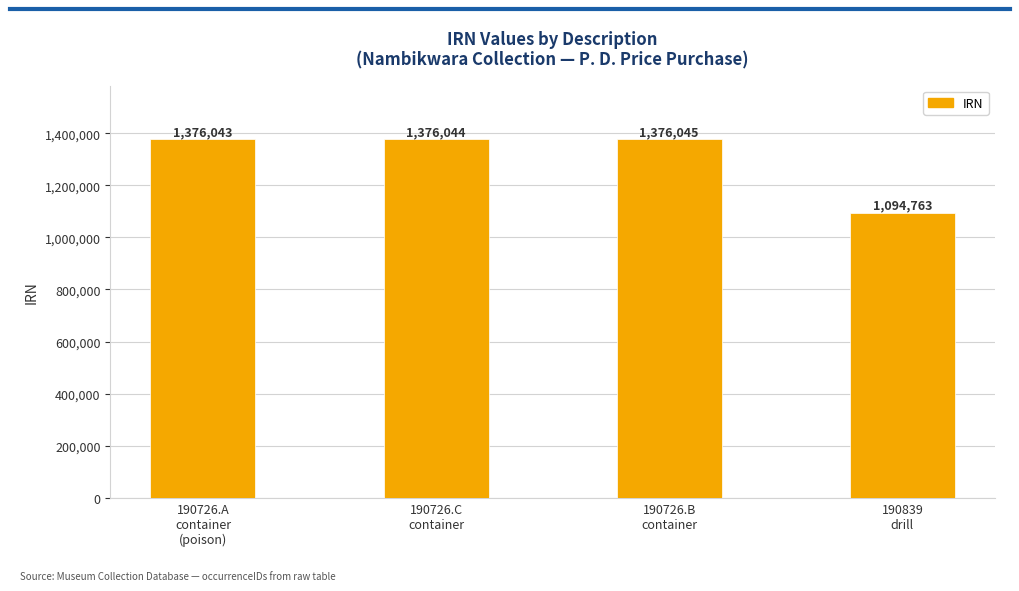

Reading left to right, what are all the values shown in this chart?

1376043	1376044	1376045	1094763